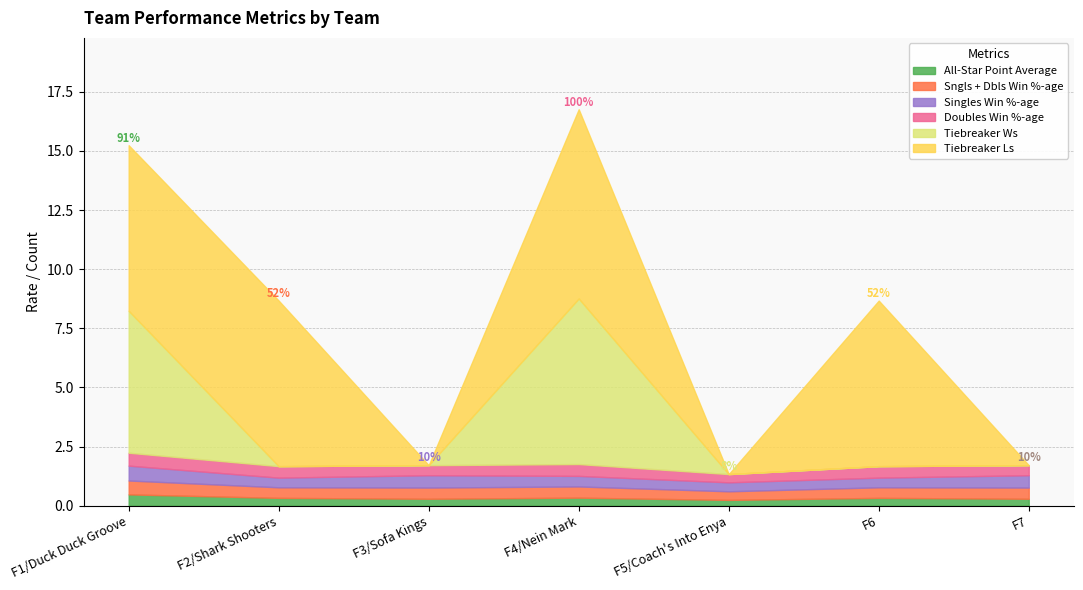

How many lines are shown in the chart?

6